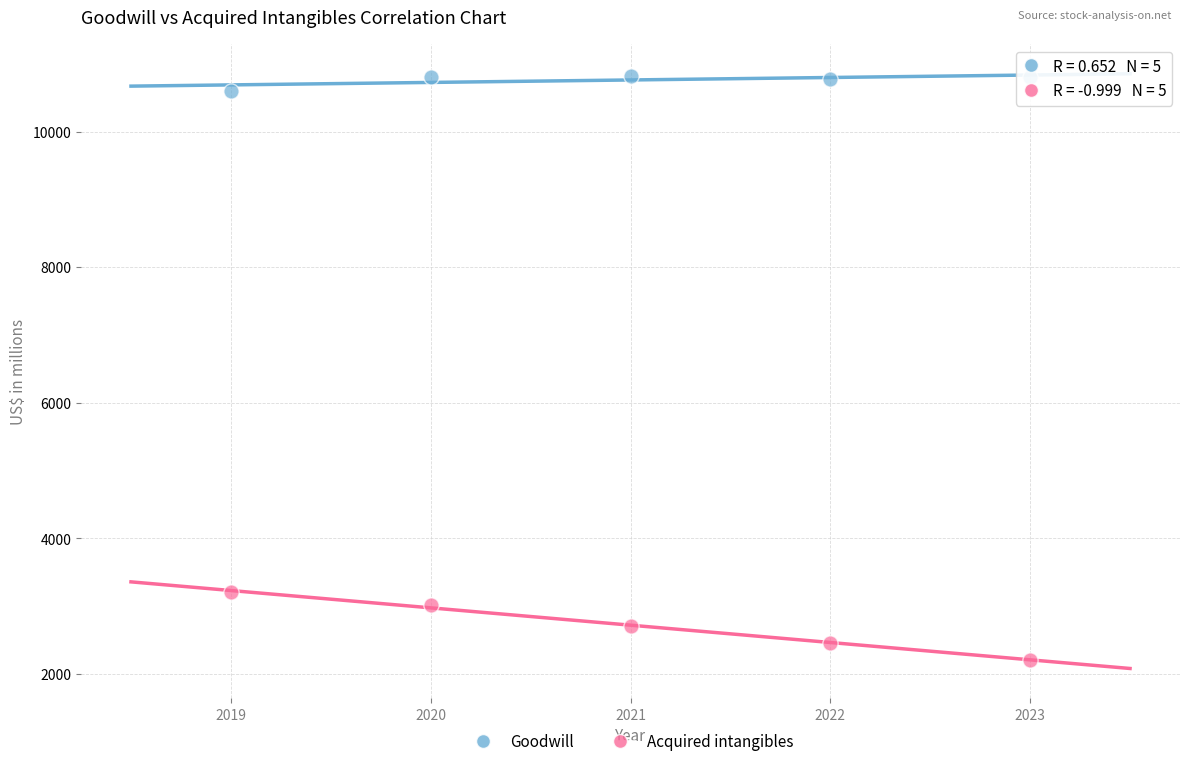

Across all data points, what is the average Y value?

6740